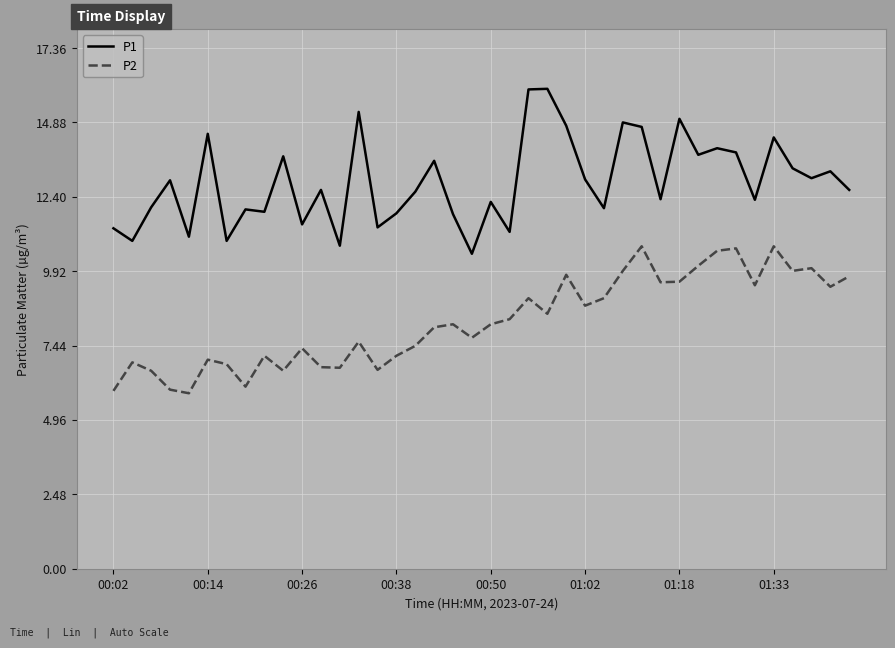

What is the difference between the maximum and minimum values in the P1 series?

5.5